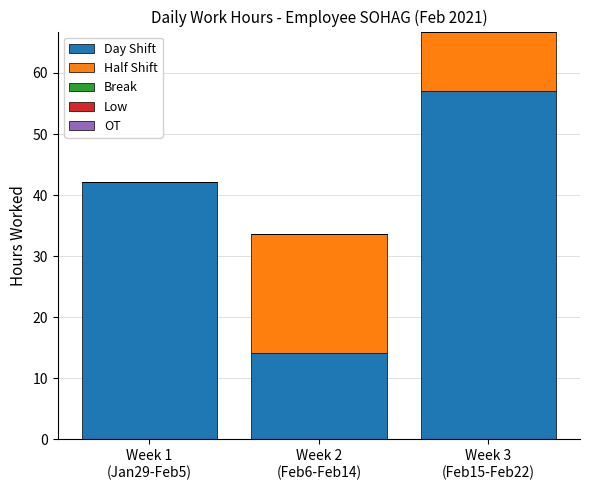

Are the bars grouped side by side (vs. stacked)?

No